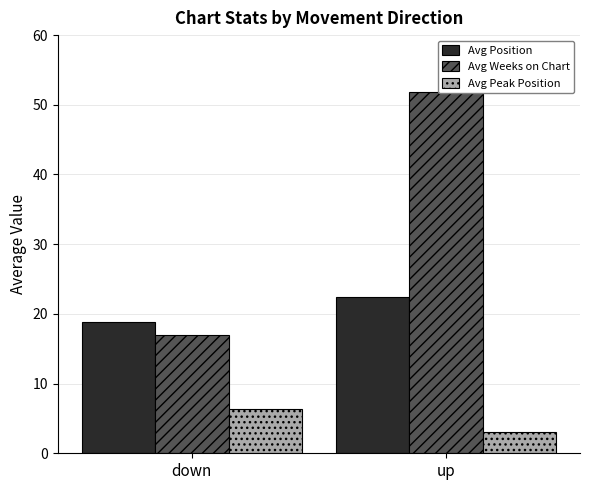

What is the sum of all Avg Position values?

41.2